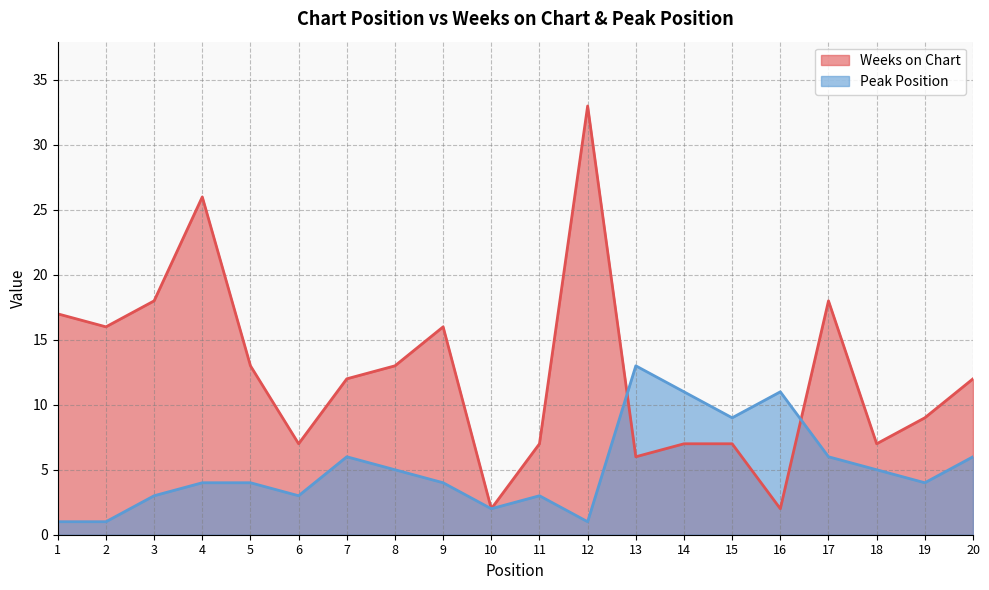

At which category does Peak Position reach its first local valley?

6